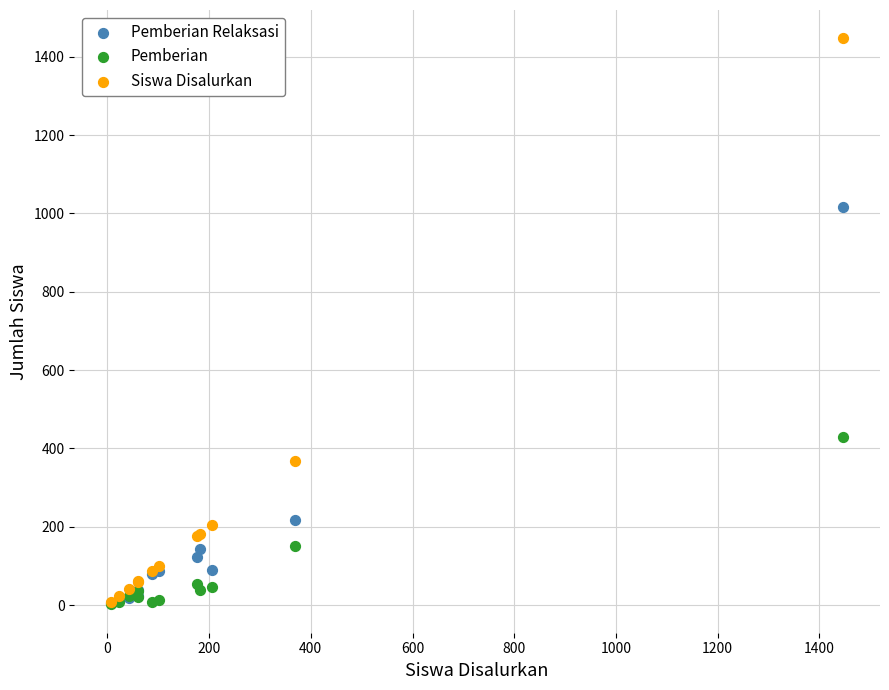

What are all the series names shown in the legend?

Pemberian Relaksasi, Pemberian, Siswa Disalurkan